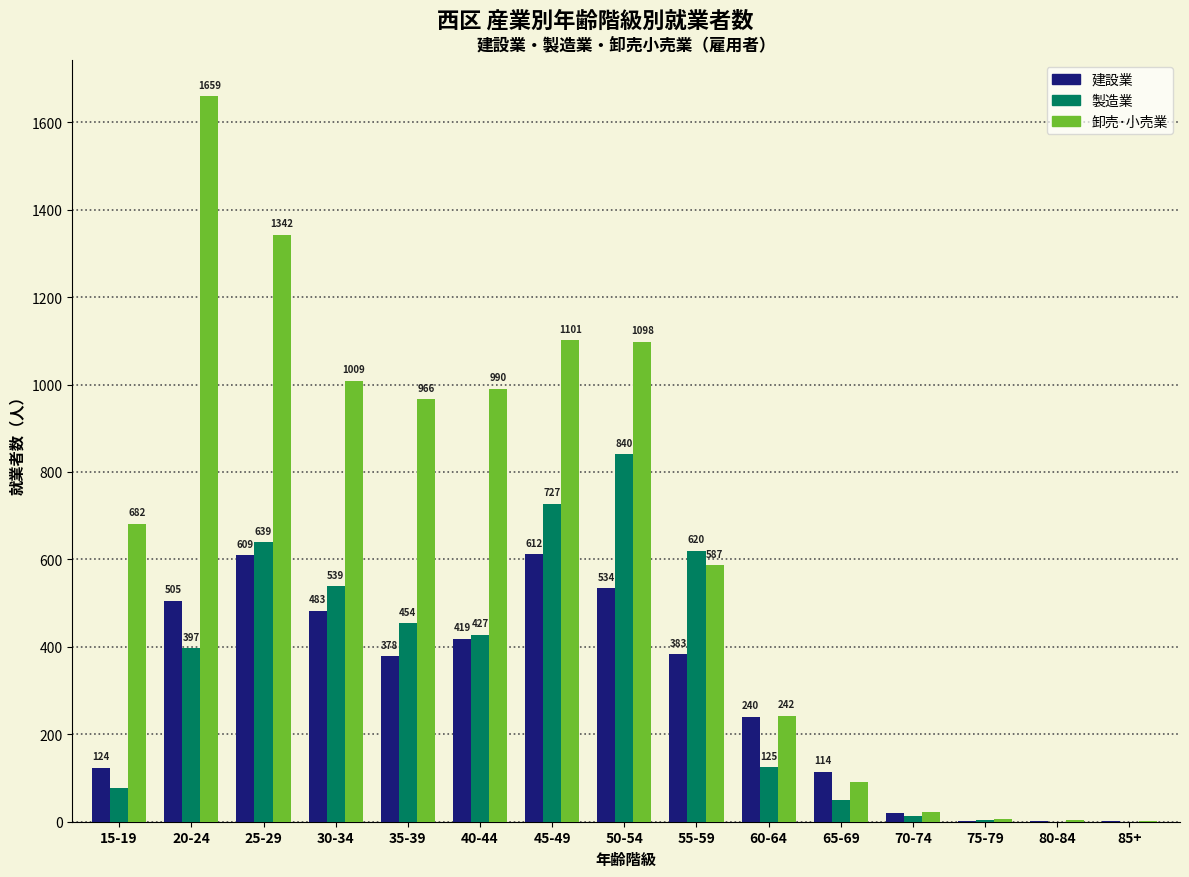

What is the total value across all series at 15-19?

883